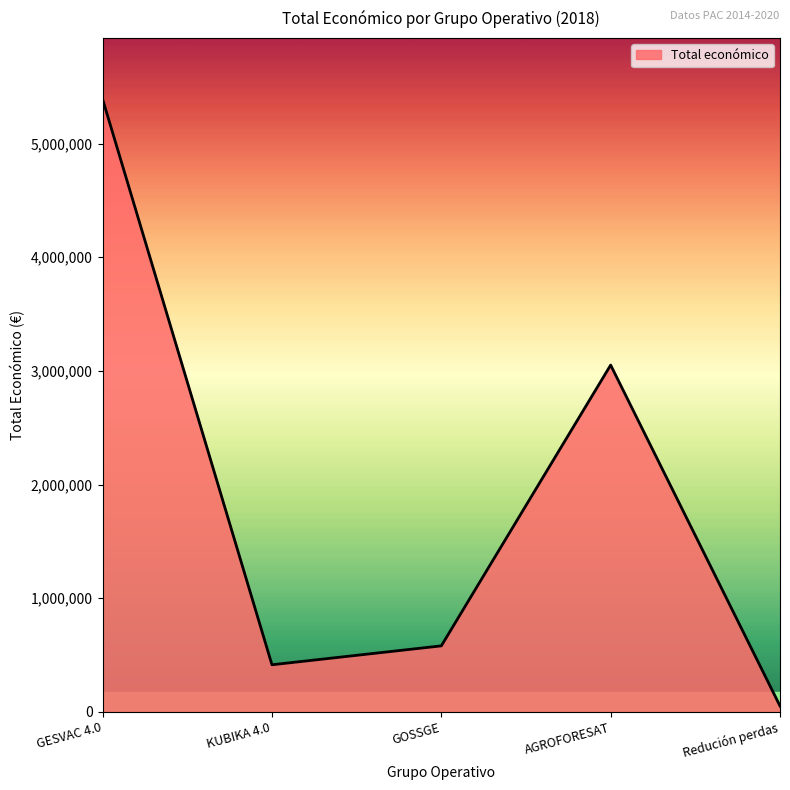

At which label does the data first exceed 581157?

GESVAC 4.0